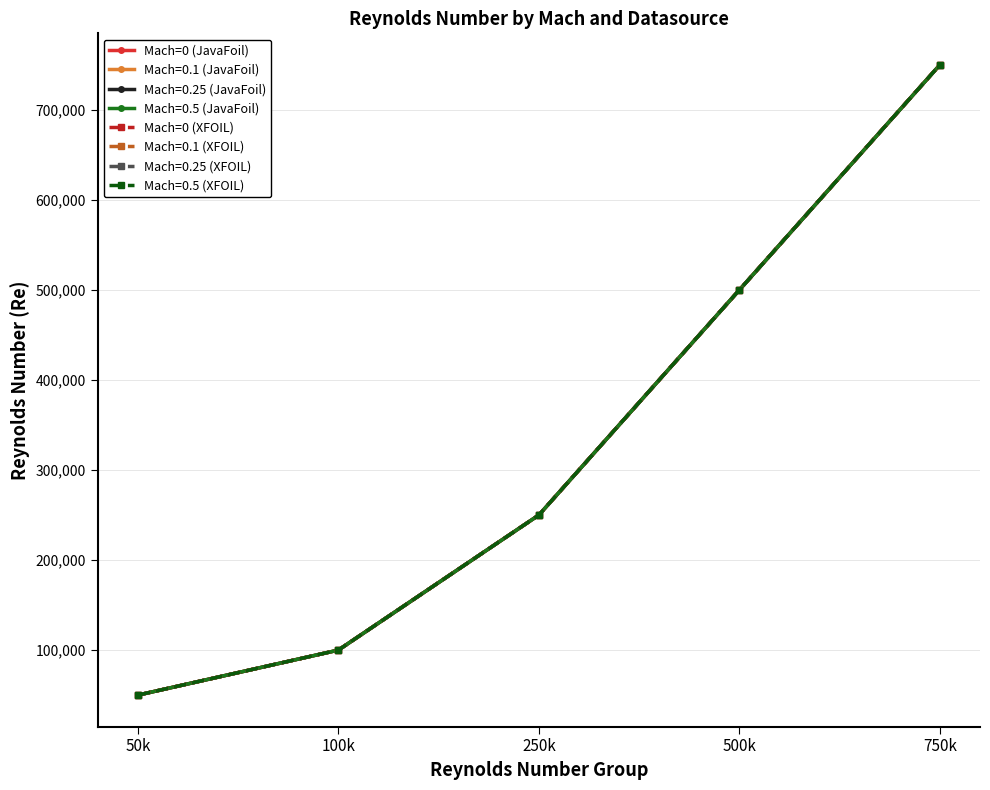

True or false: Mach=0 (JavaFoil) has a value of 250000 at 250k.

True